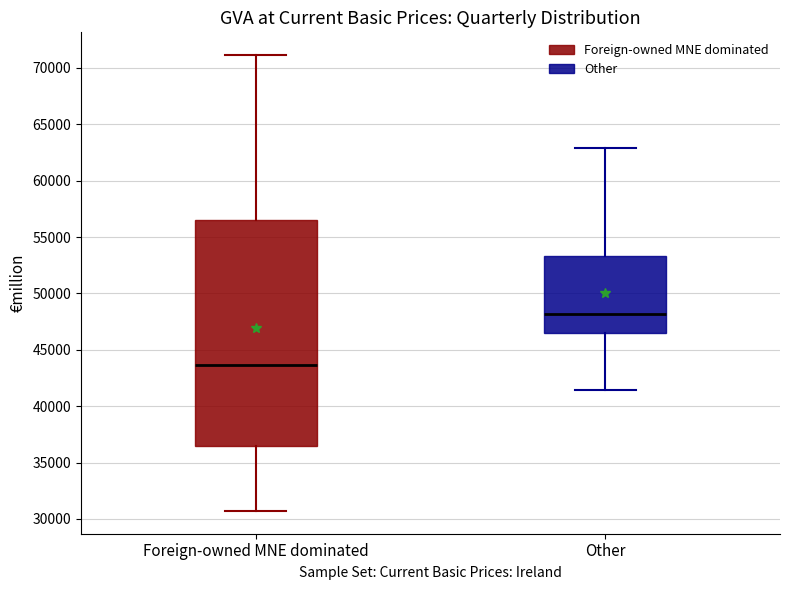

Reading left to right, read every box against the y-axis: the position of its median line, the range the box covers, and the ends of its whiskers. The values are not printed on the chart, so give them approximately, as read against the axis.

Foreign-owned MNE dominated: median 43500, box 36500 to 56500, whiskers 30500 to 71000
Other: median 48000, box 46500 to 53500, whiskers 41500 to 63000